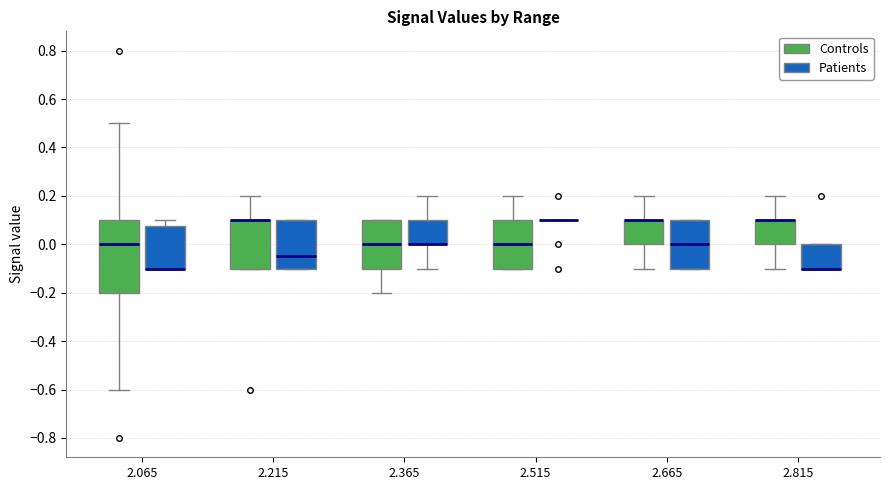

Where does the lower whisker of the box for 2.665 (Controls) end on the y-axis? The values are not printed on the chart, so give them approximately, as read against the axis.

-0.10